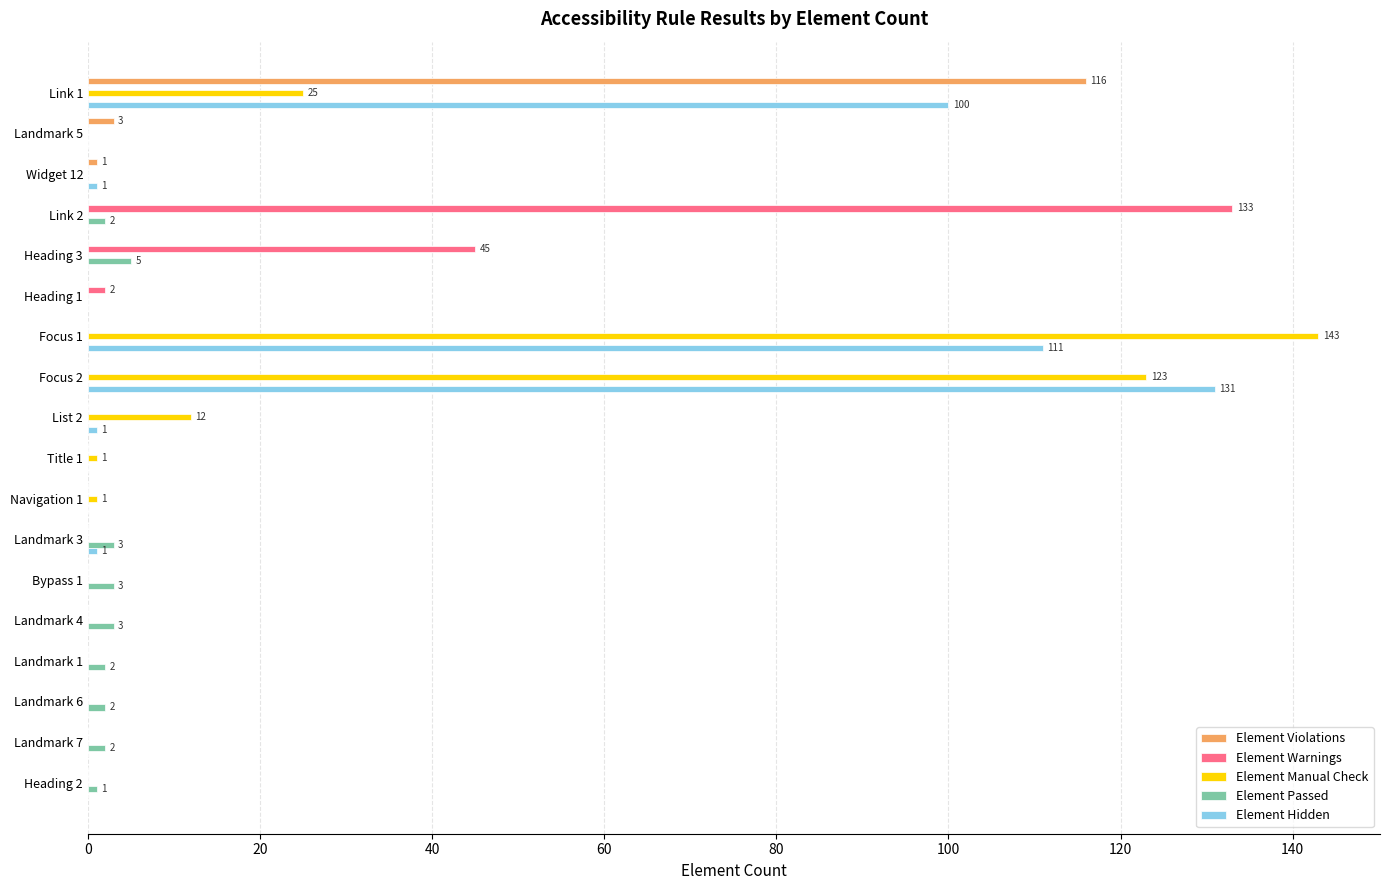

What is the sum of all Element Manual Check values?

305